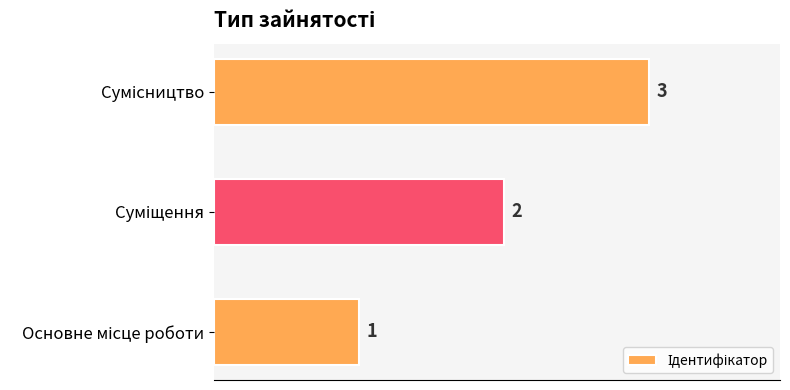

What is the maximum value shown in the chart?

3